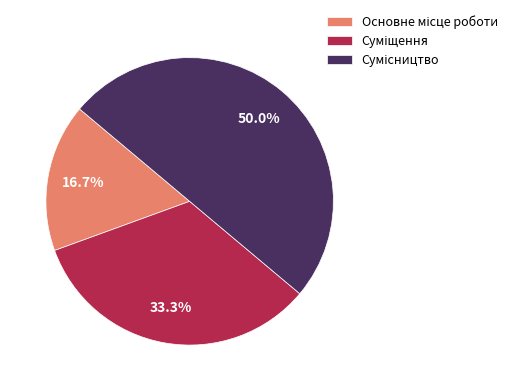

What percentage is NOT represented by Основне місце роботи?

83.3%